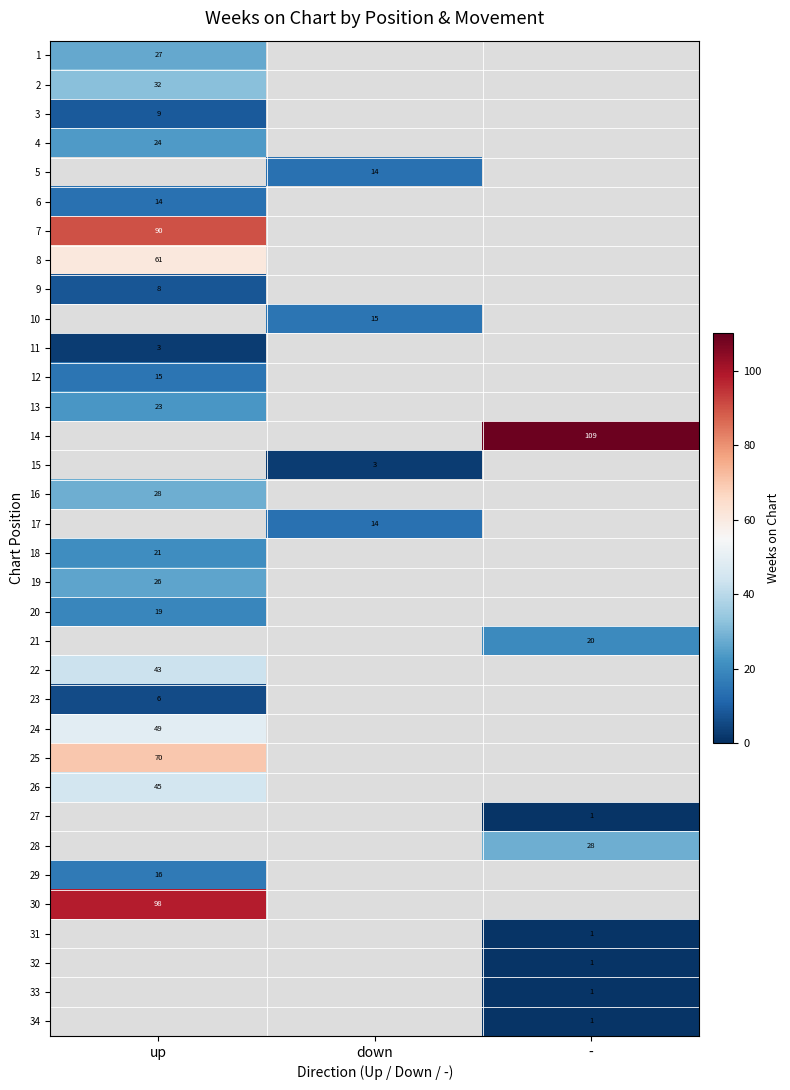

The value of 24 at up is 49. True or false?

True